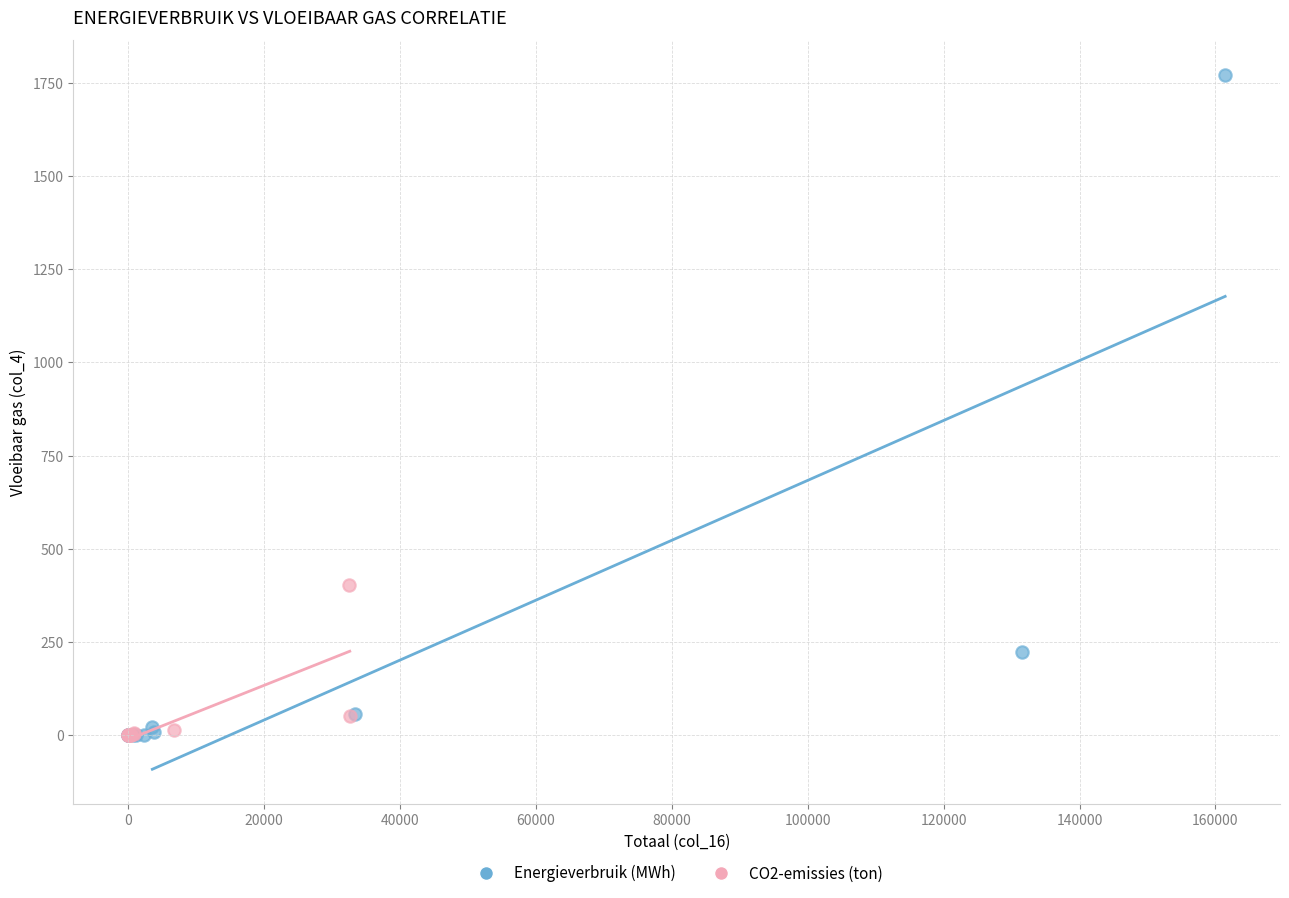

Which series reaches the maximum Y coordinate?

Energieverbruik (MWh)